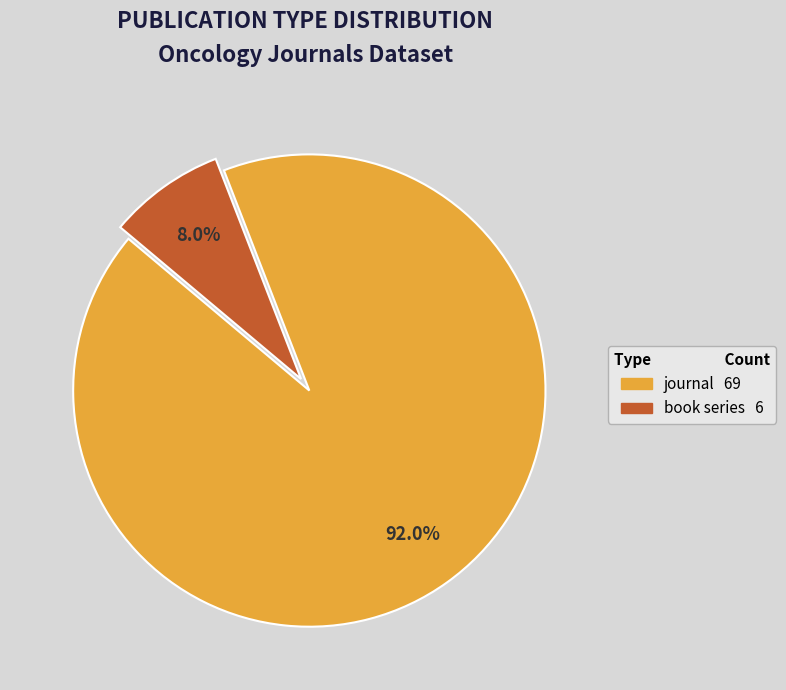

Count the number of slices in the pie.

2